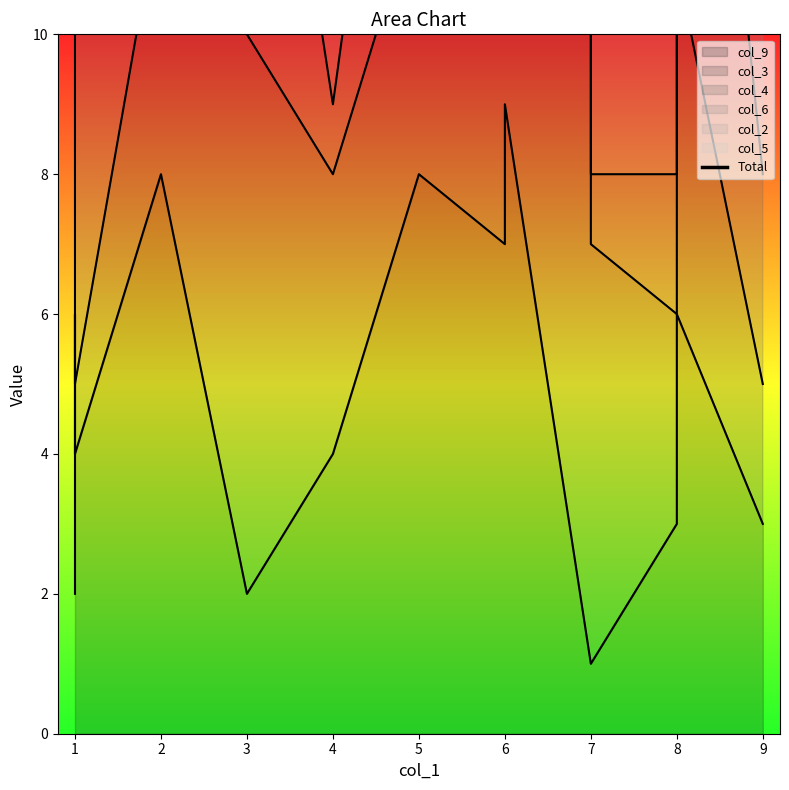

True or false: the data has more than 0 interior local peaks.

True